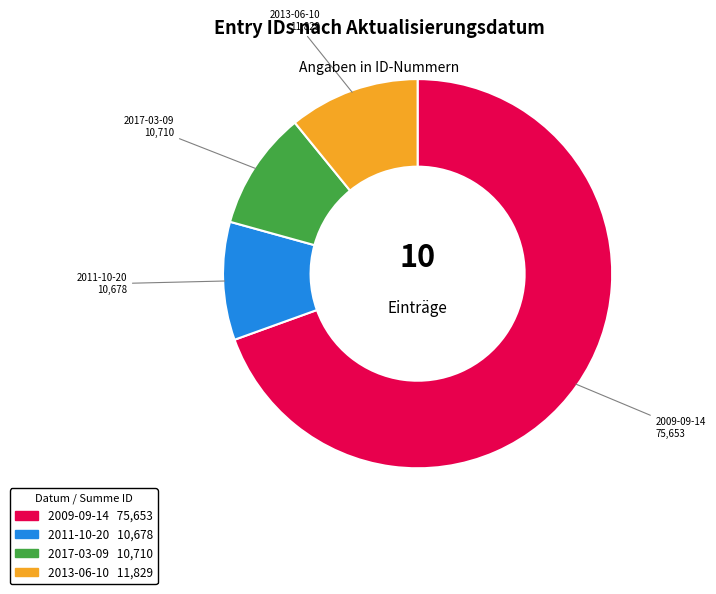

Is there a majority slice in this chart?

Yes